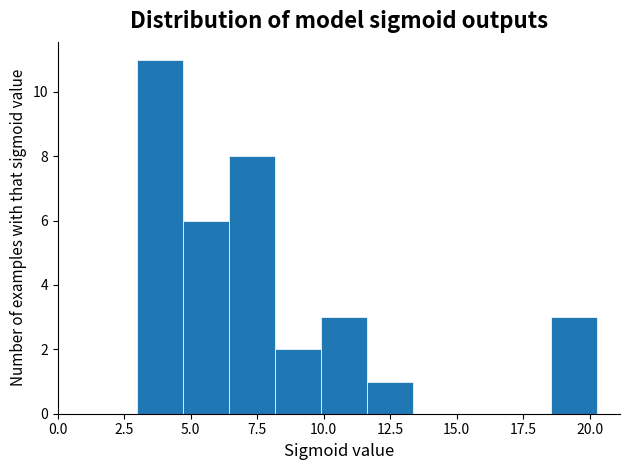

Read against the x-axis, roughly where is the centre of the tallest bar?

4.0